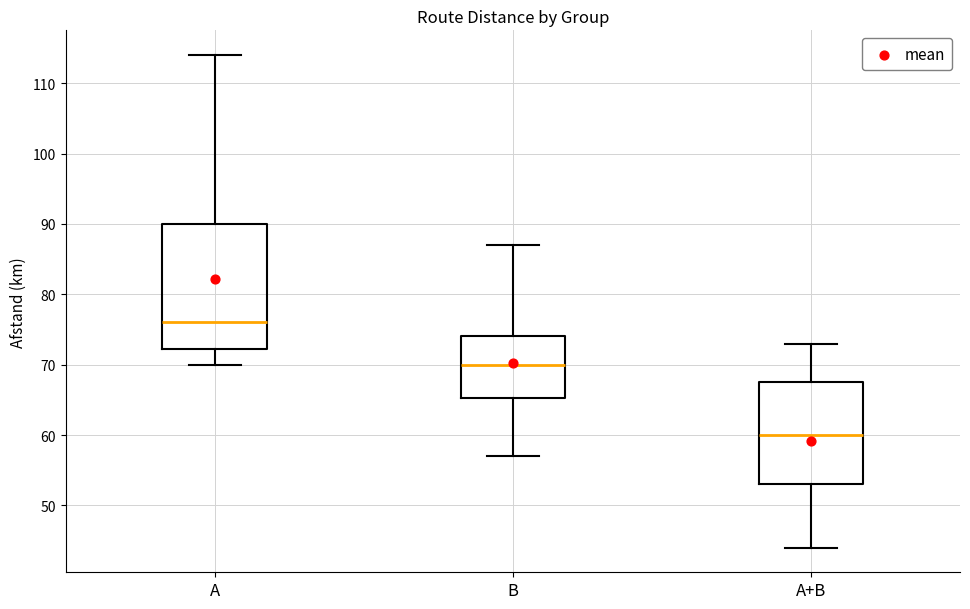

Reading left to right, transcribe this box plot: for each box, give where its median line is, the range the box spans, and where its two whiskers end, as read against the y-axis. The values are not printed on the chart, so give them approximately, as read against the axis.

A: median 76, box 72 to 90, whiskers 70 to 114
B: median 70, box 65 to 74, whiskers 57 to 87
A+B: median 60, box 53 to 68, whiskers 44 to 73